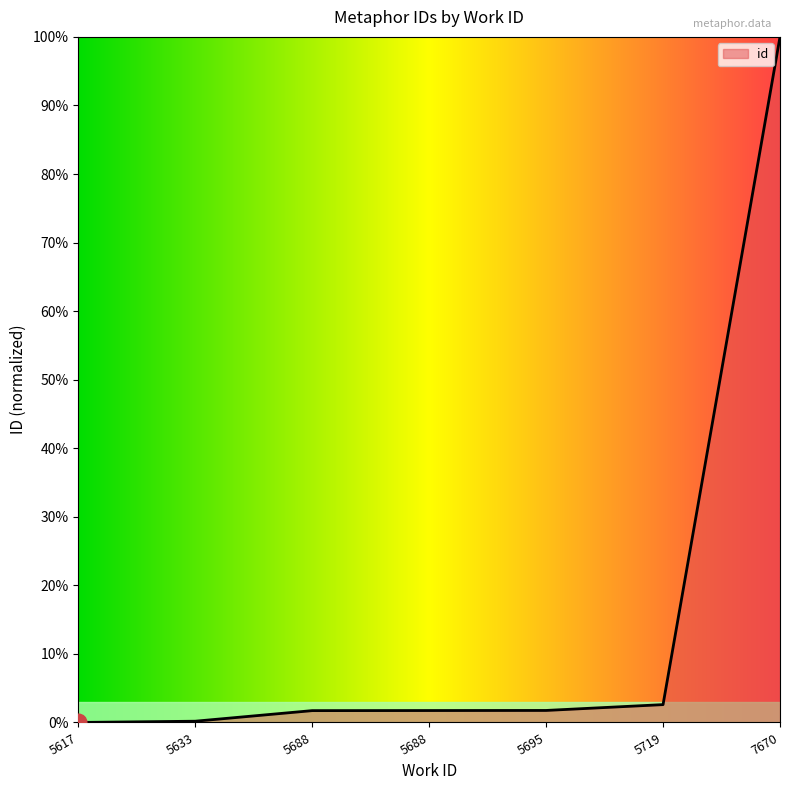

Is it true that the value at 5719 is 2.6?

True